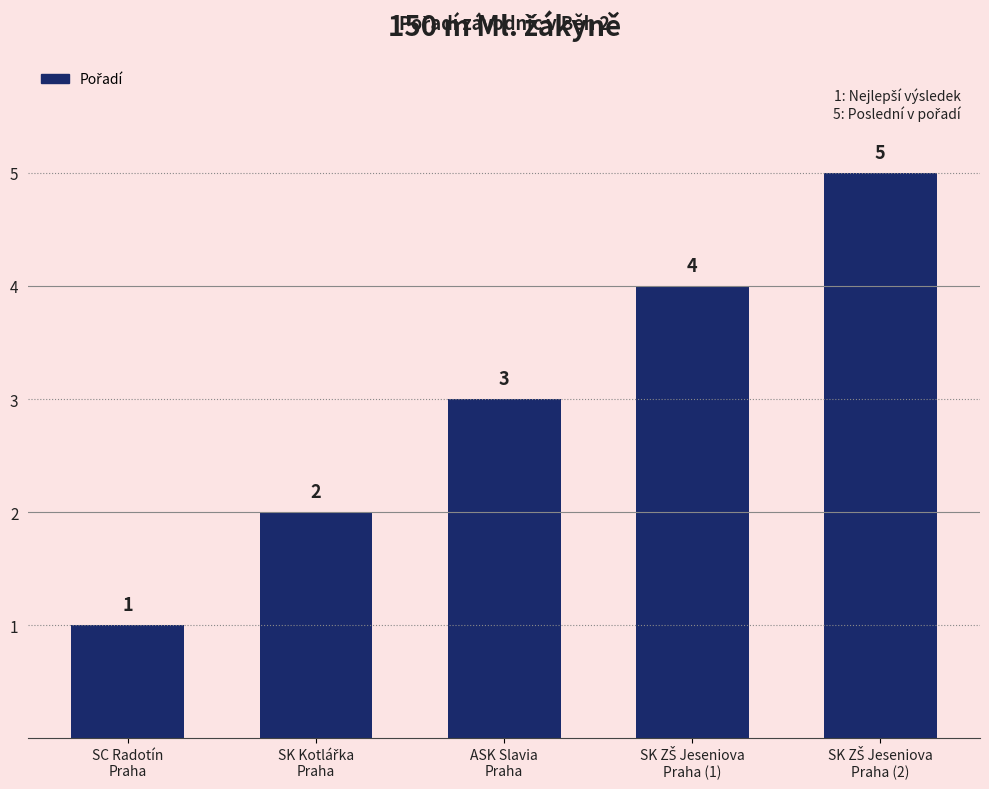

What is the maximum value shown in the chart?

5